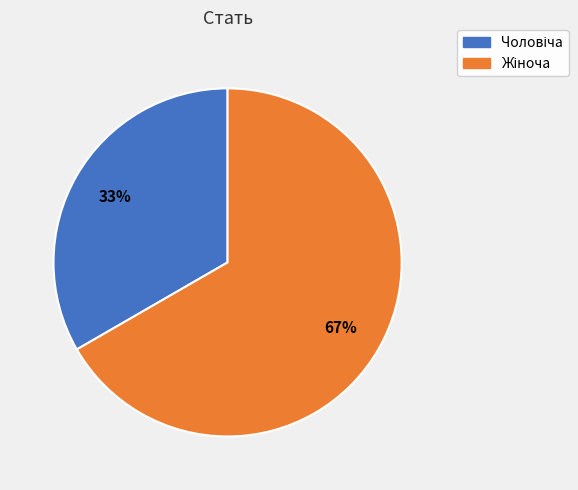

Does any single category account for the majority?

Yes